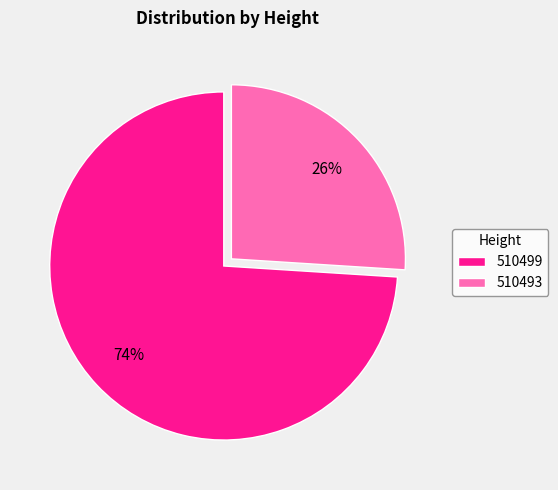

What is the largest slice in the pie chart?

510499